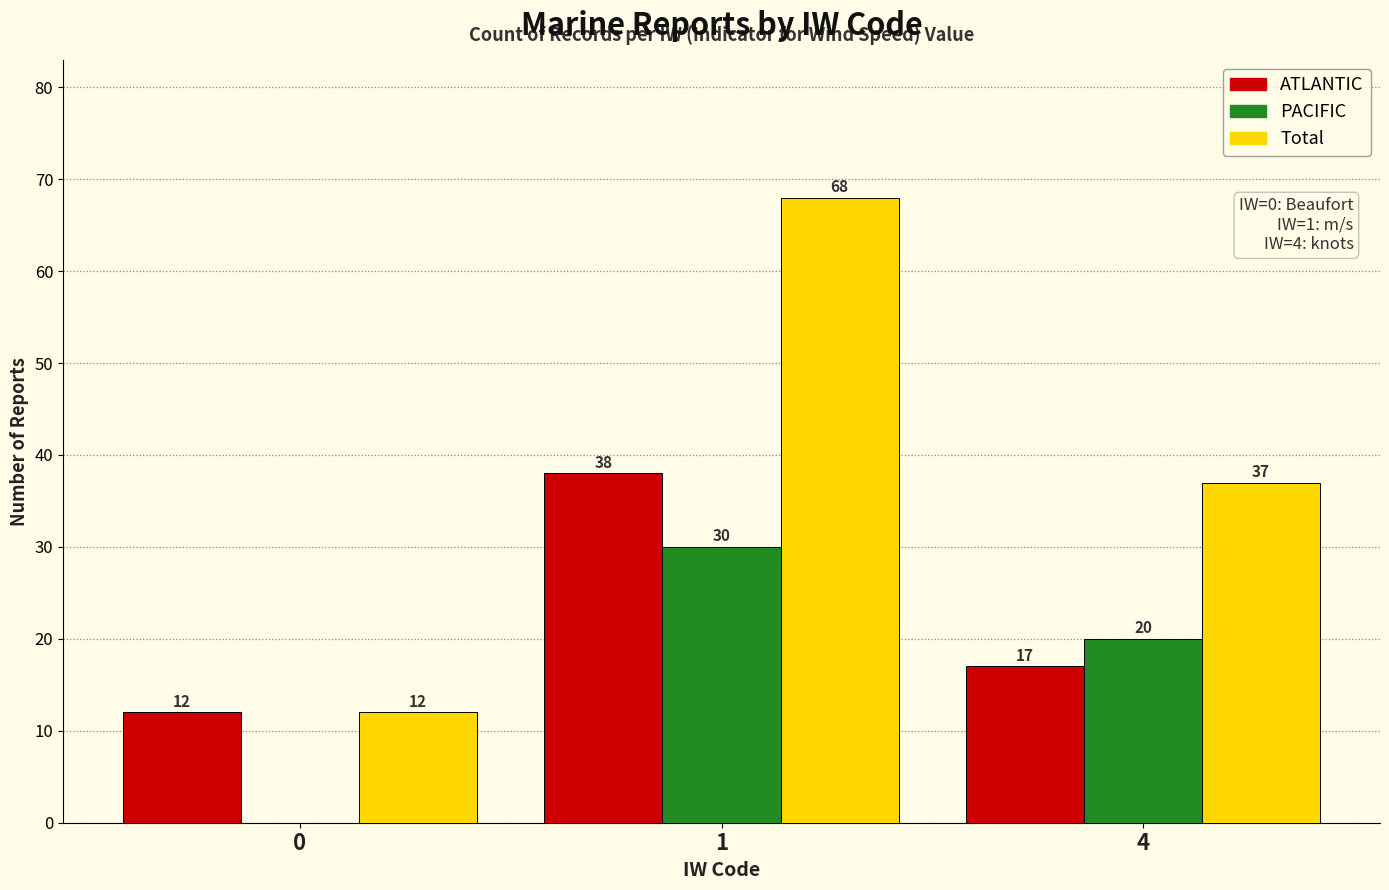

Reading right to left, what are all the values shown in this chart?

ATLANTIC: 4=17	1=38	0=12
PACIFIC: 4=20	1=30	0=0
Total: 4=37	1=68	0=12